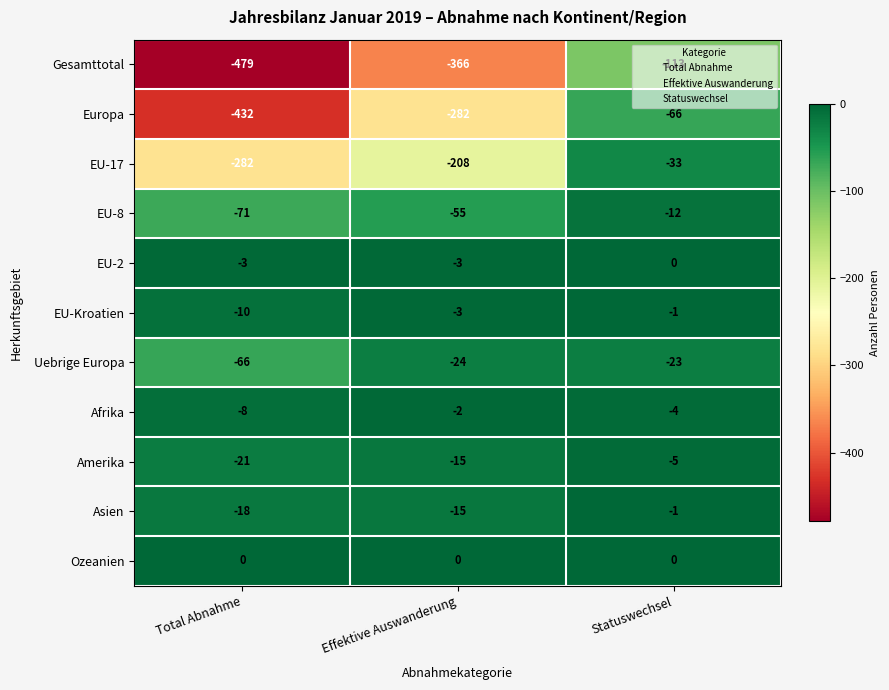

Rank the categories by EU-8 value from lowest to highest.

Total Abnahme, Effektive Auswanderung, Statuswechsel